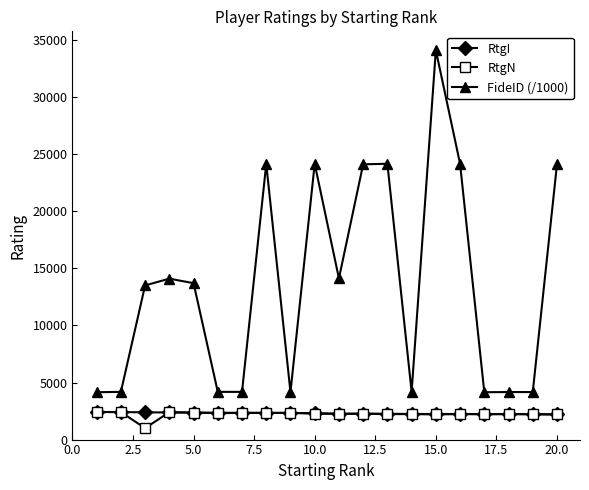

True or false: RtgN and FideID (/1000) intersect in this chart.

False